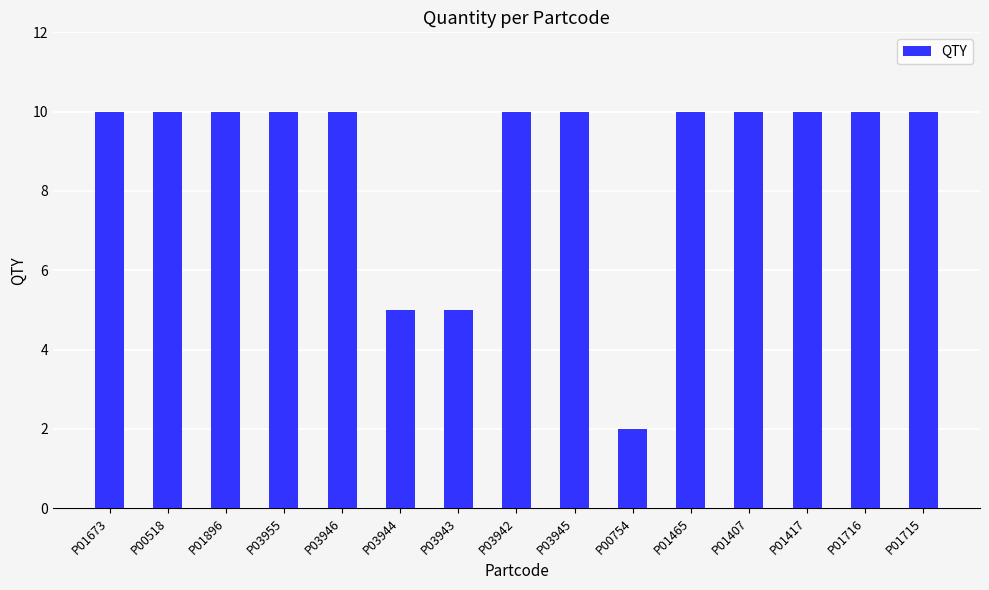

Which category has the lowest value across all series?

P00754